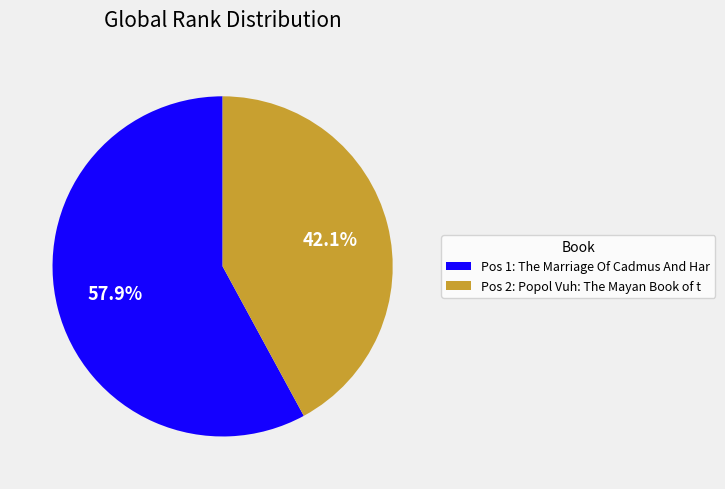

What is the ratio of the value at Pos 1: The Marriage Of Cadmus And Har to the value at Pos 2: Popol Vuh: The Mayan Book of t?

1.4